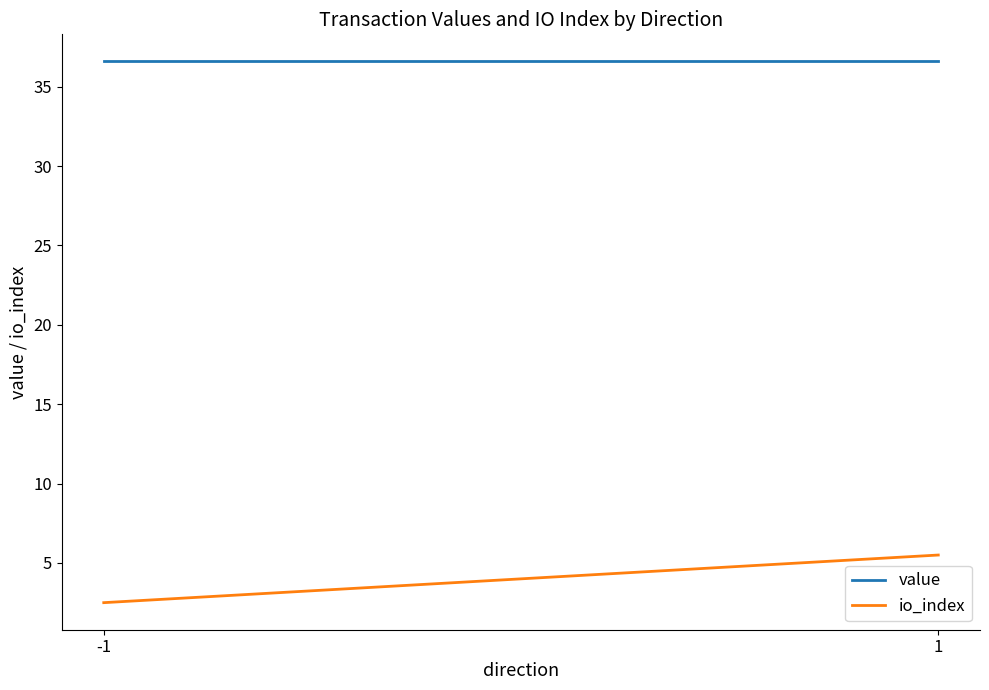

Is the value of io_index at 1 greater than the value of value at -1?

No